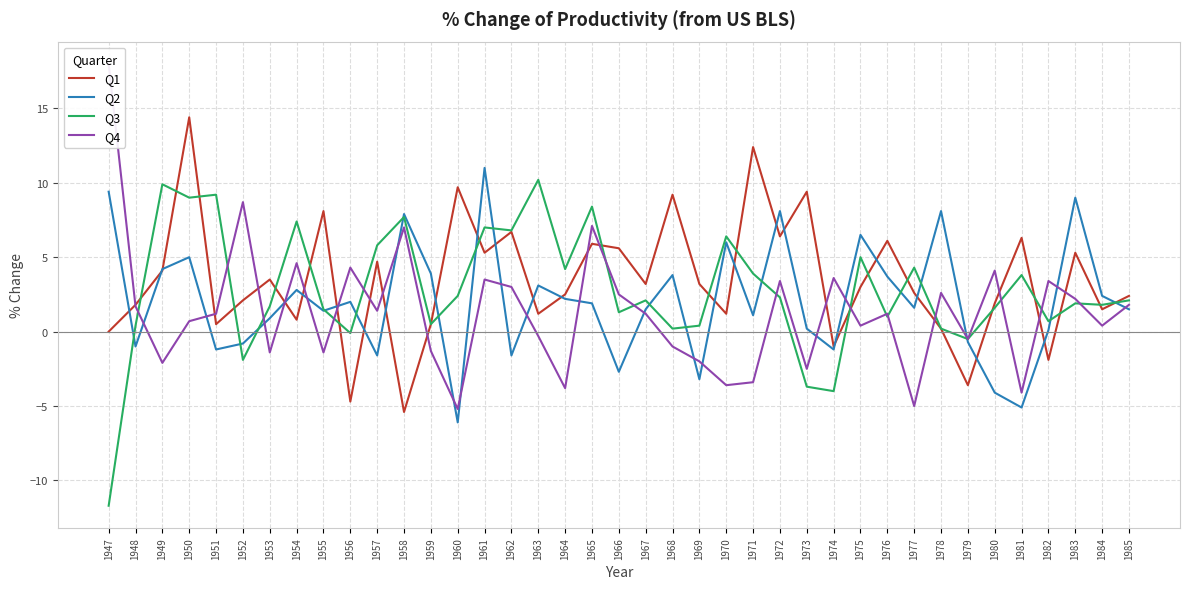

List the labels in order of Q2 value, largest first.

1961, 1947, 1983, 1972, 1978, 1958, 1975, 1970, 1950, 1949, 1959, 1968, 1976, 1963, 1954, 1984, 1964, 1956, 1965, 1977, 1967, 1985, 1955, 1971, 1953, 1973, 1982, 1979, 1952, 1948, 1951, 1974, 1957, 1962, 1966, 1969, 1980, 1981, 1960